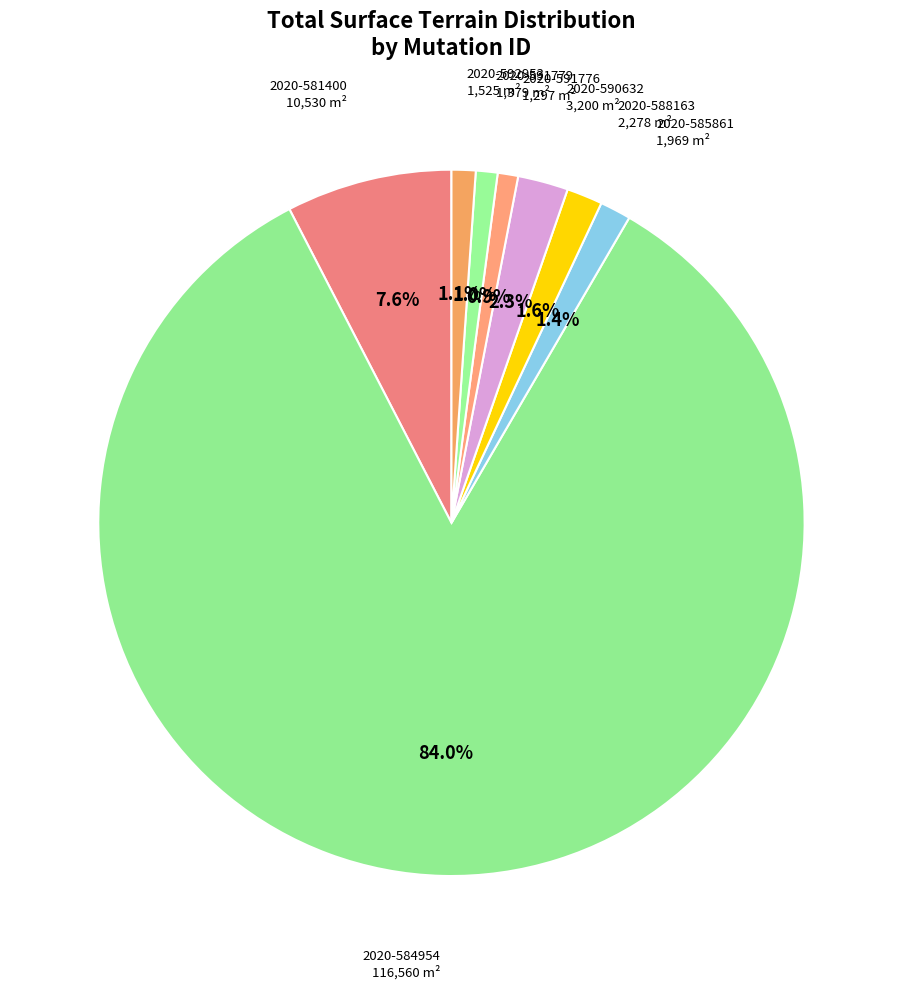

How many segments does this pie chart have?

8